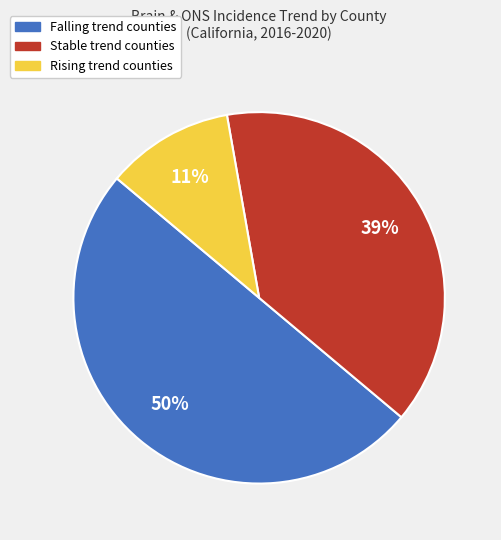

Which category has the biggest portion of the pie?

Falling trend counties